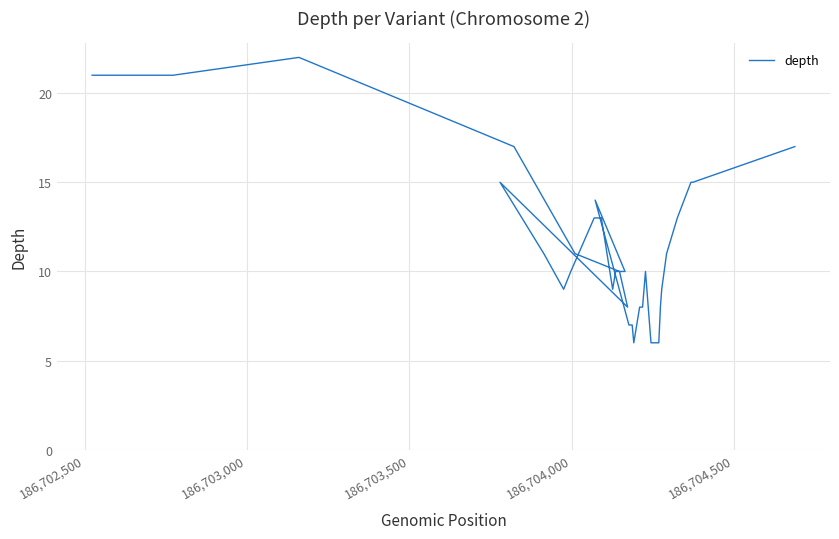

Reading left to right, what are all the values shown in this chart?

21	21	21	22	17	11	10	8	15	11	9	10	13	13	9	10	10	10	10	10	14	7	7	6	8	8	10	6	6	6	6	6	8	9	11	13	15	15	15	17